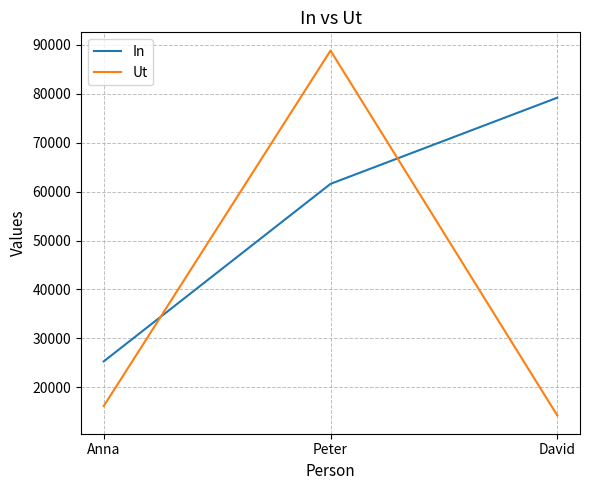

What are all the series names shown in the legend?

In, Ut